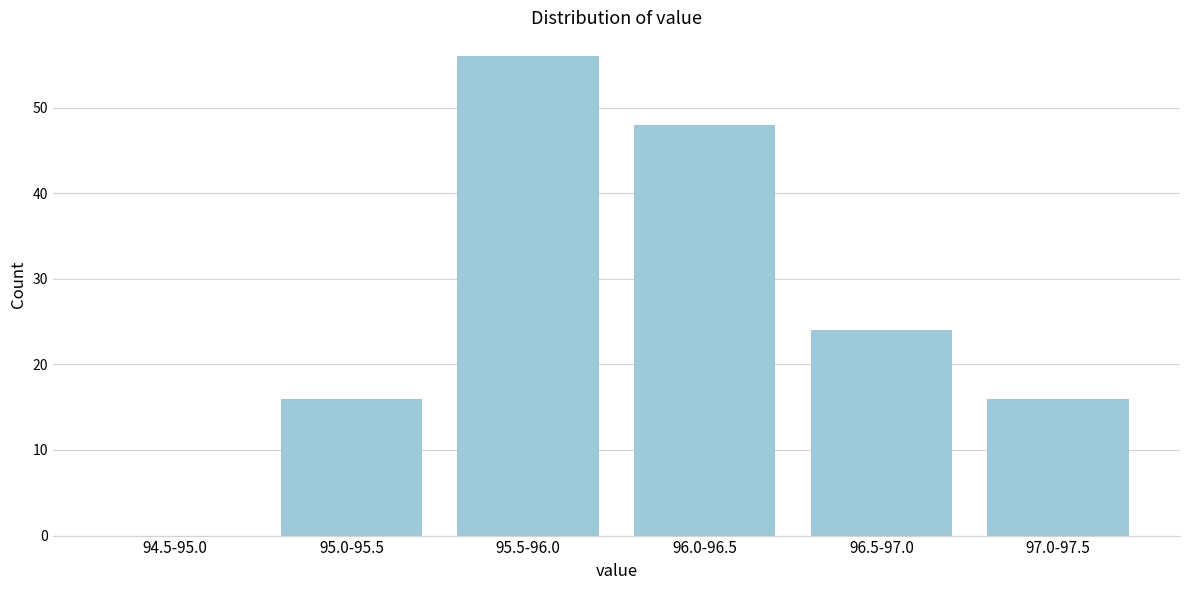

Reading left to right, what are all the values shown in this chart?

94.5-95.0=0	95.0-95.5=16	95.5-96.0=56	96.0-96.5=48	96.5-97.0=24	97.0-97.5=16